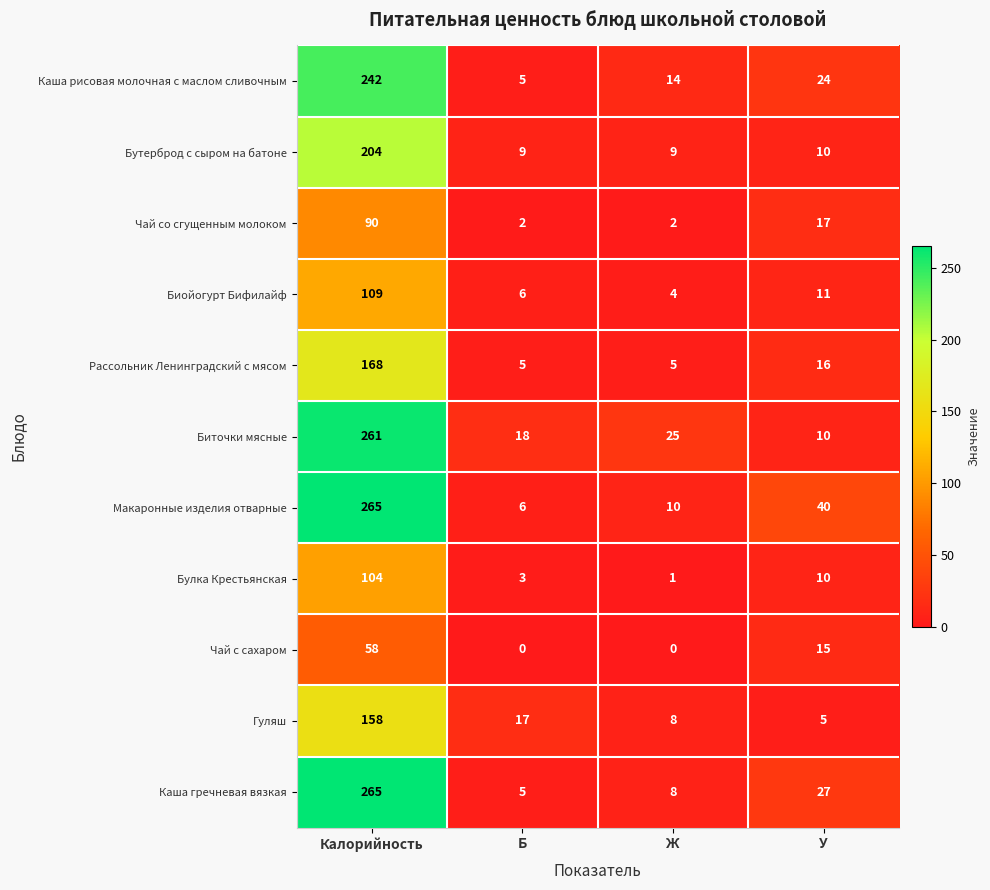

Which label corresponds to the largest value in the chart?

Калорийность